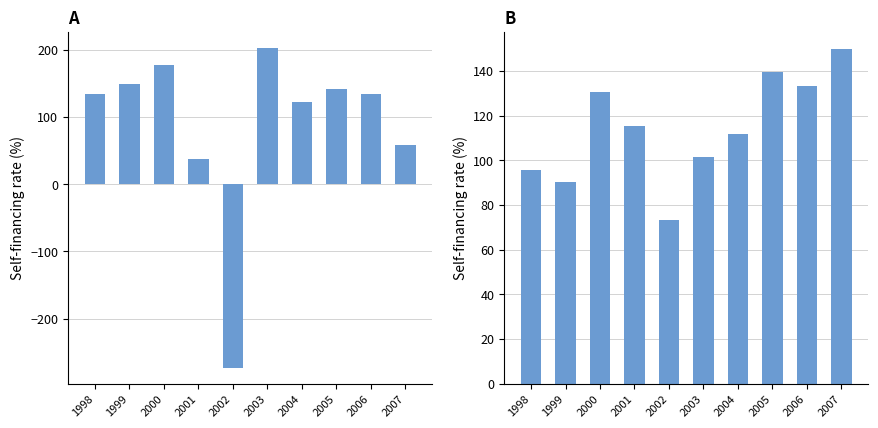

Which series has the largest range (max minus min)?

Lidköping